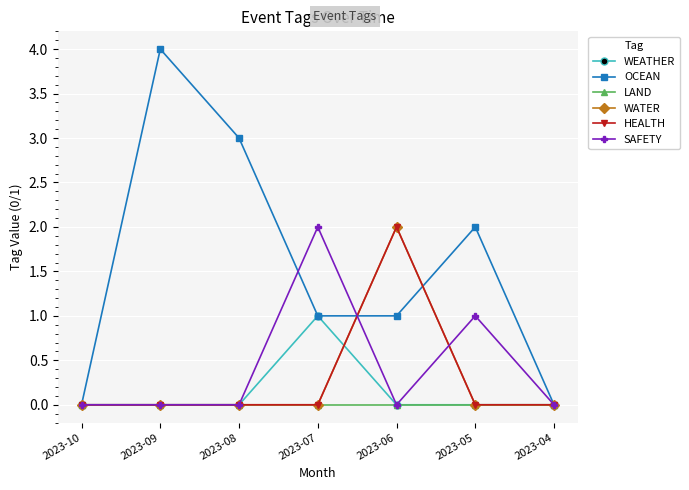

Does the chart have visible grid lines?

Yes